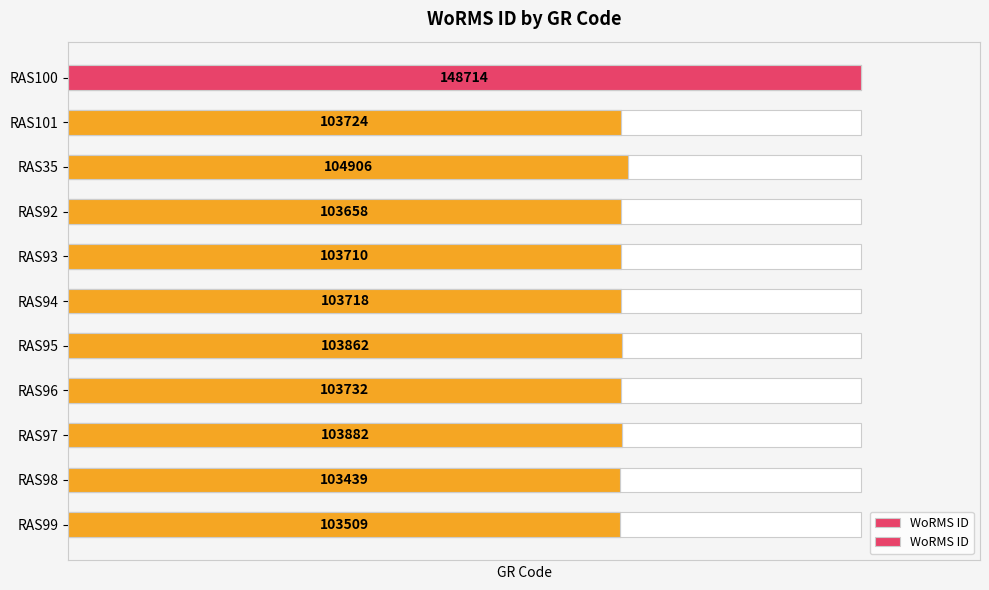

Rank the categories by value from lowest to highest.

9, 10, 3, 4, 5, 1, 7, 6, 8, 2, 0